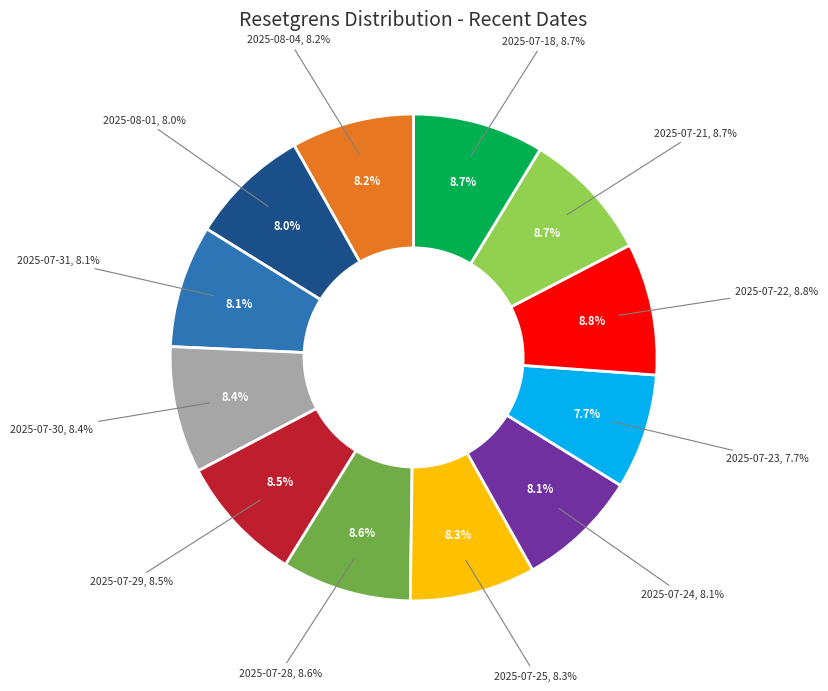

How many slices are in this pie chart?

12